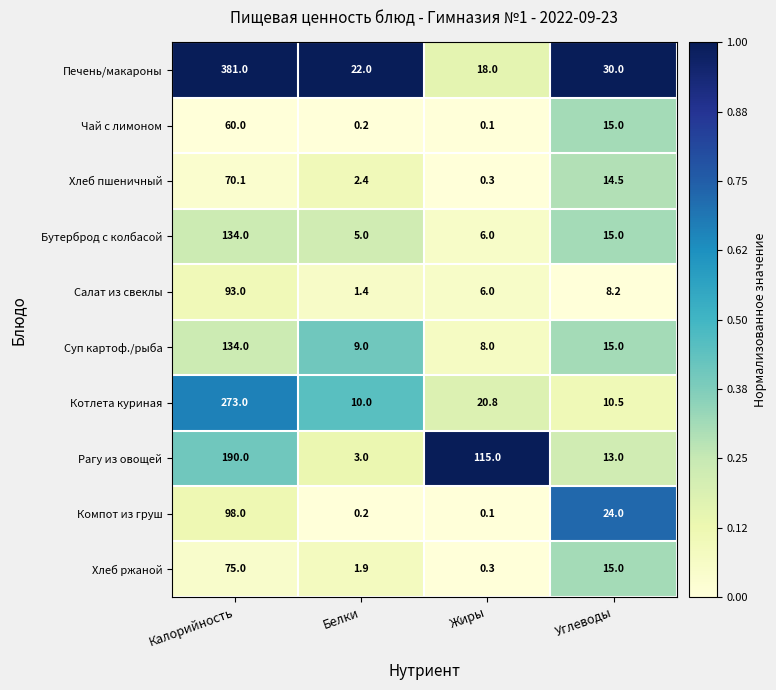

Is the value of Хлеб ржаной at Белки greater than the value of Хлеб пшеничный at Белки?

No